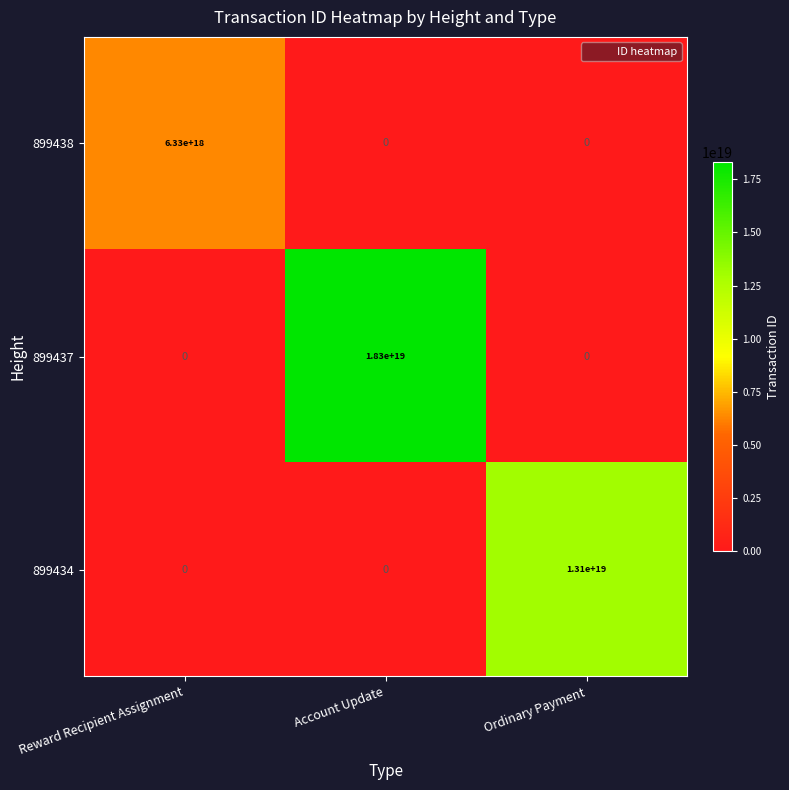

Which series has the widest spread of values?

899437